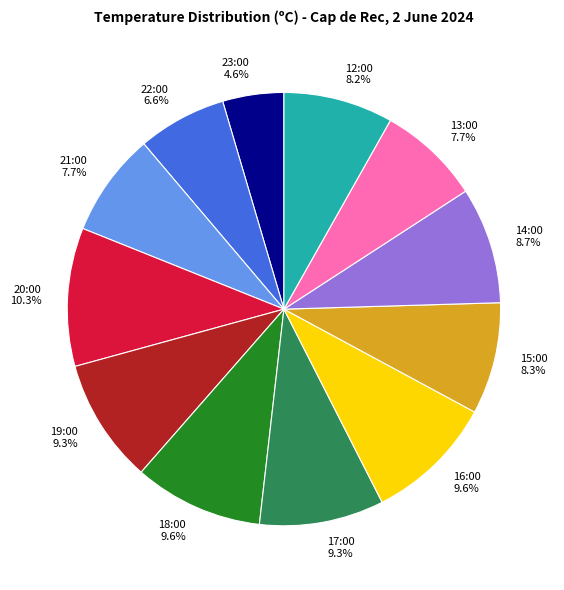

Approximately how many times larger is the value at 20:00 compared to 15:00?

1.2